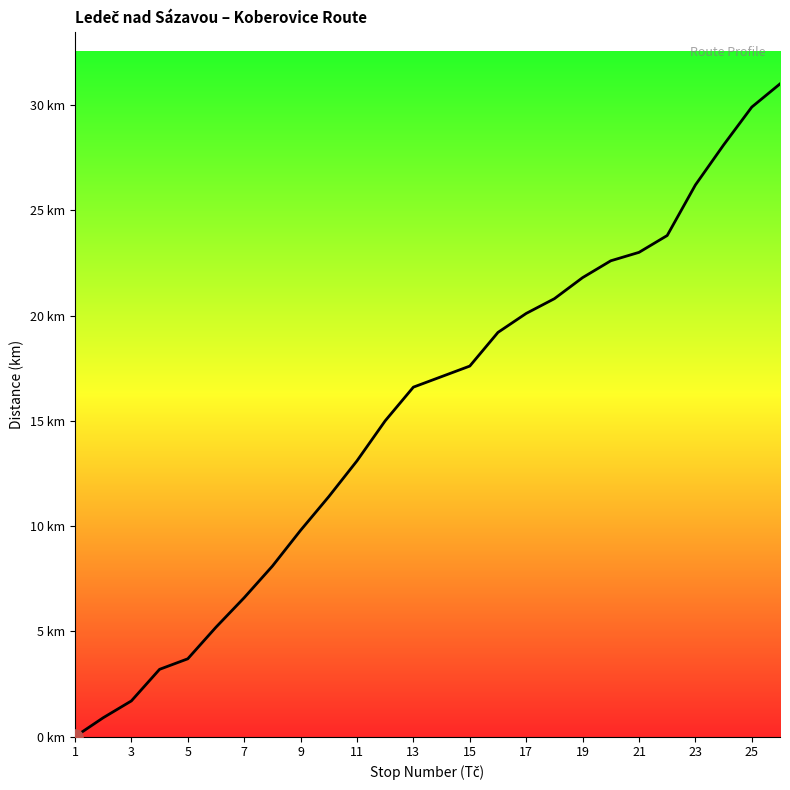

Is this an area chart (filled region under the line)?

Yes